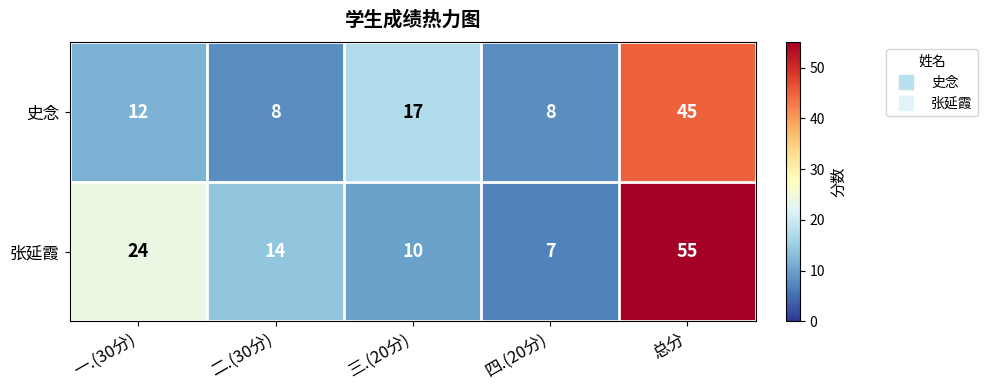

Is it true that 张延霞 equals 7 at 四.(20分)?

True